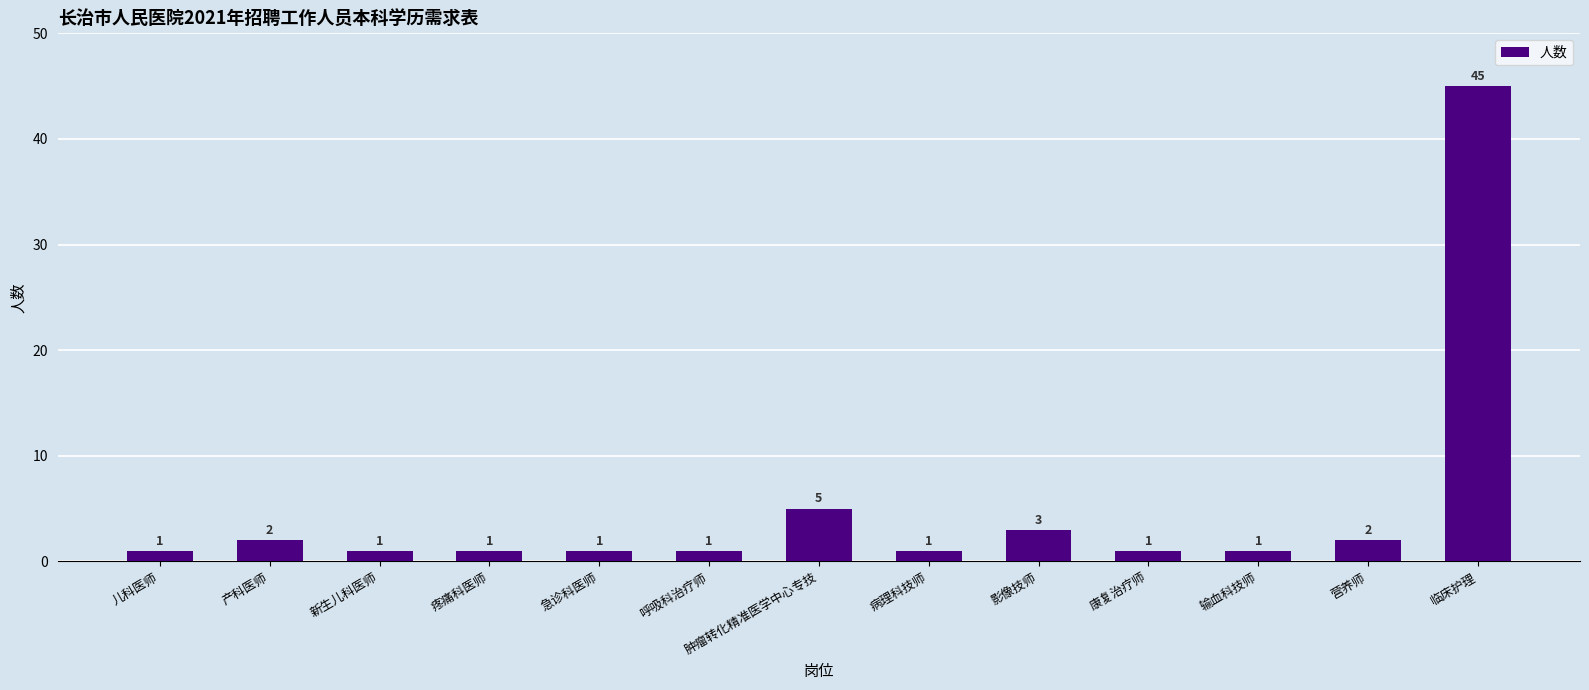

What is the minimum value shown in the chart?

1